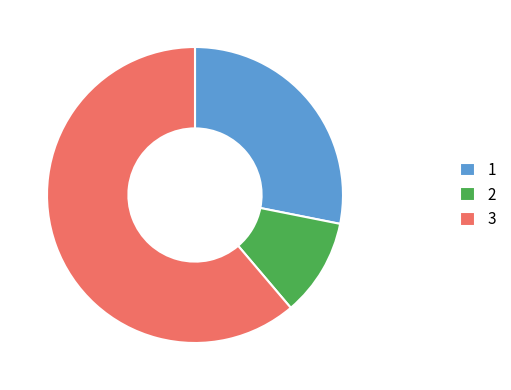

What is the majority slice?

3